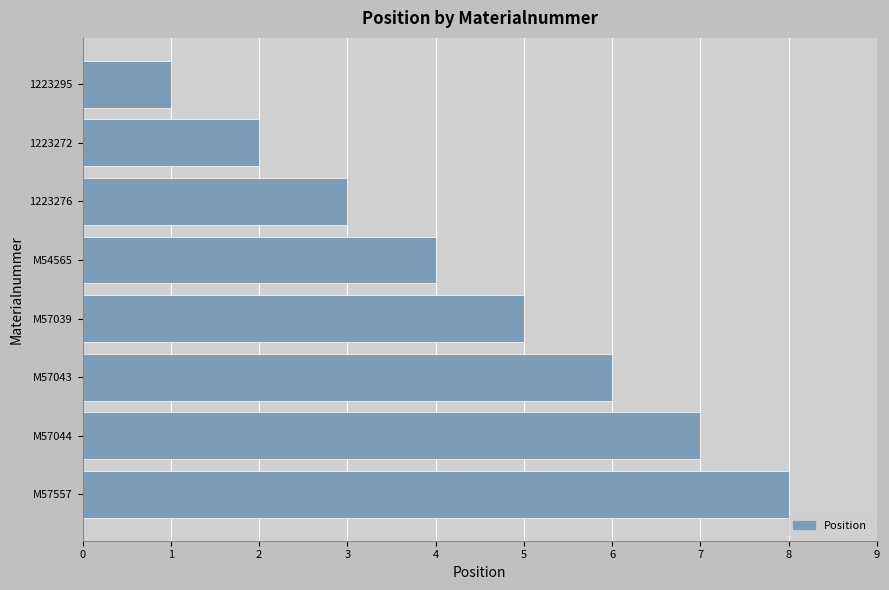

What is the ratio of the value at M54565 to the value at M57043?

0.7